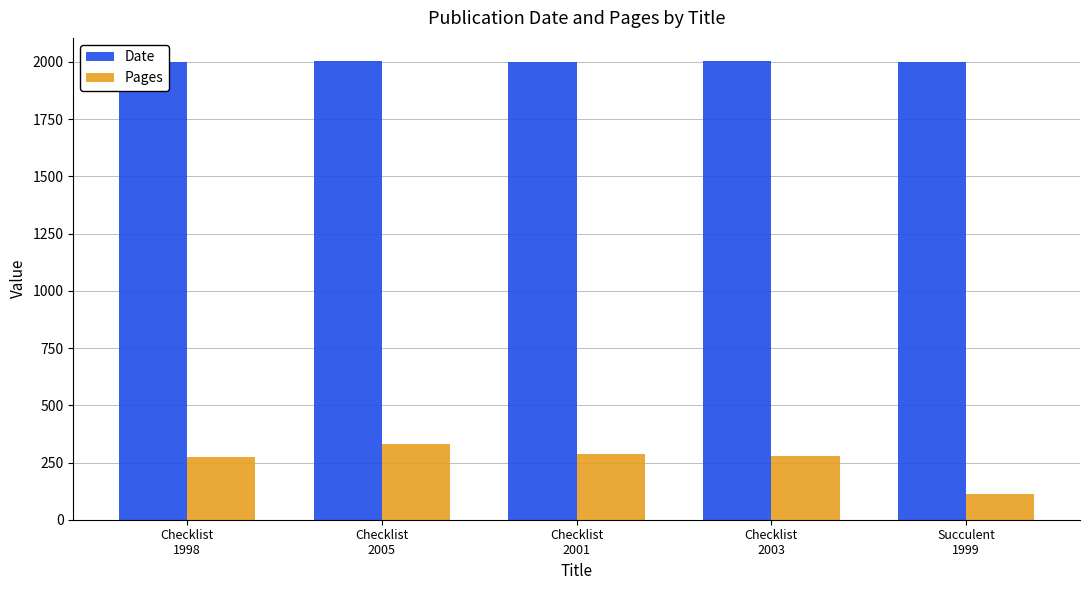

How many bars are there in each group?

2